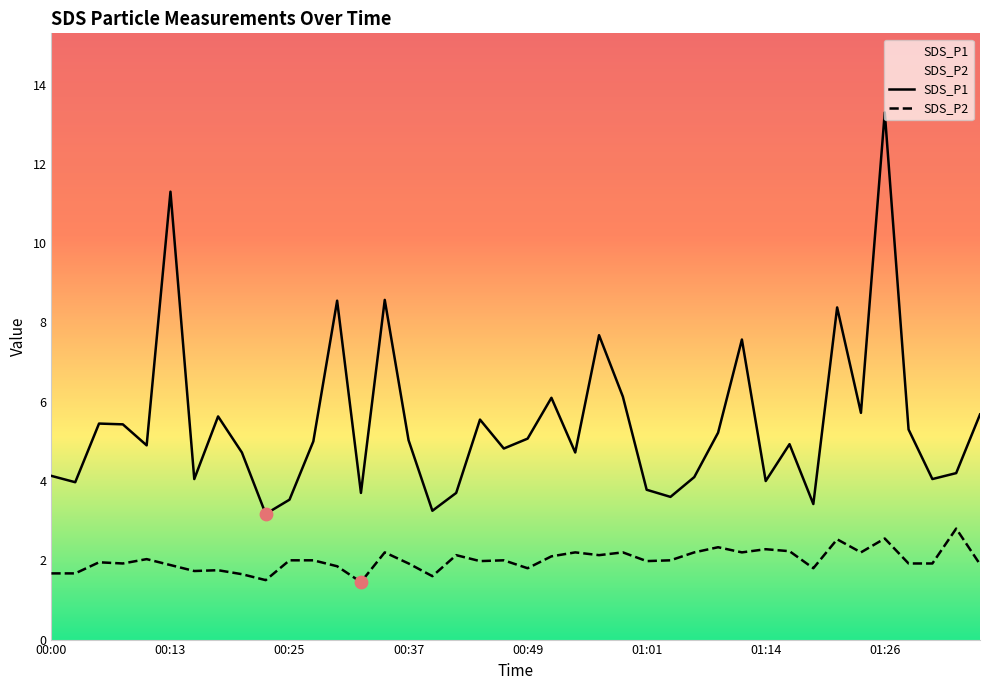

Which series has the largest Y range (max minus min)?

SDS_P1